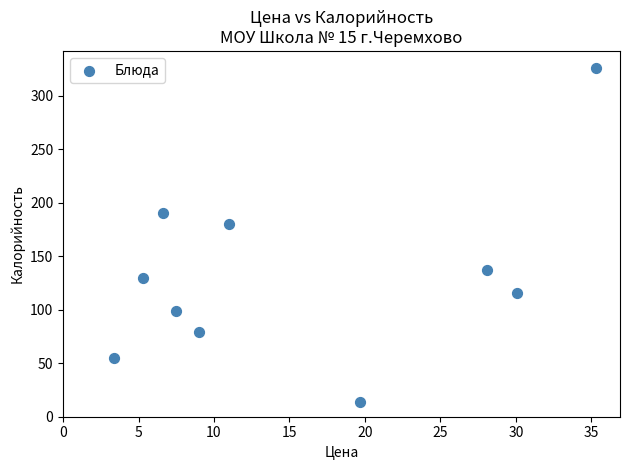

What Y value in the scatter plot is closest to 169?

180.0